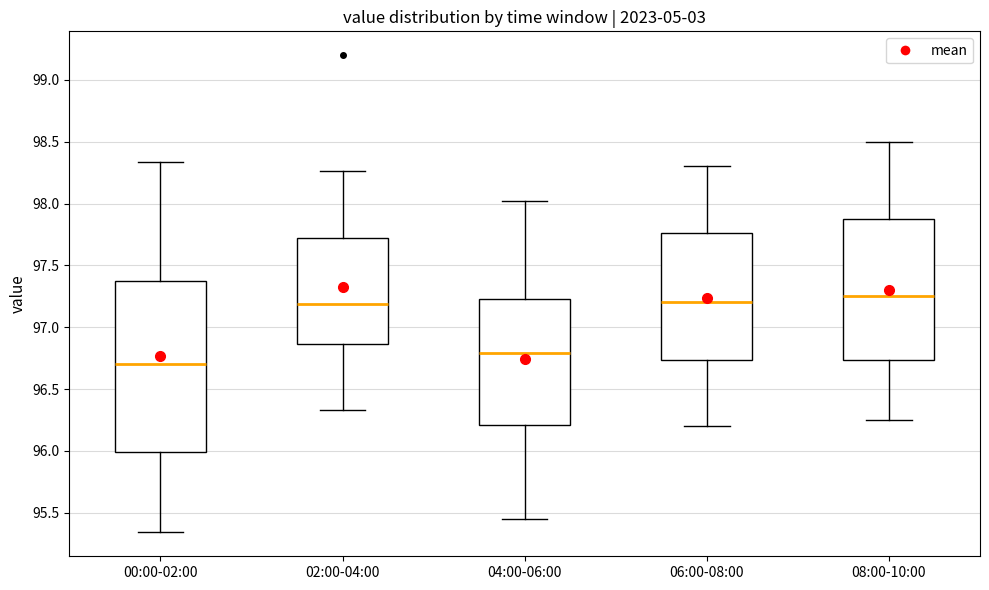

Which box is the tallest, from its lower edge to its upper edge?

00:00-02:00